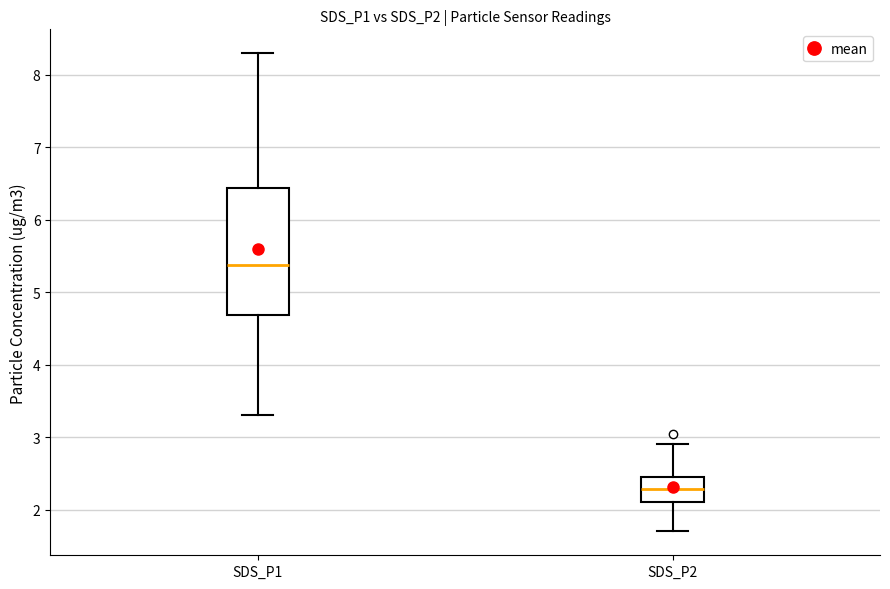

Where does the median line of the box for SDS_P1 sit on the y-axis? The values are not printed on the chart, so give them approximately, as read against the axis.

5.4